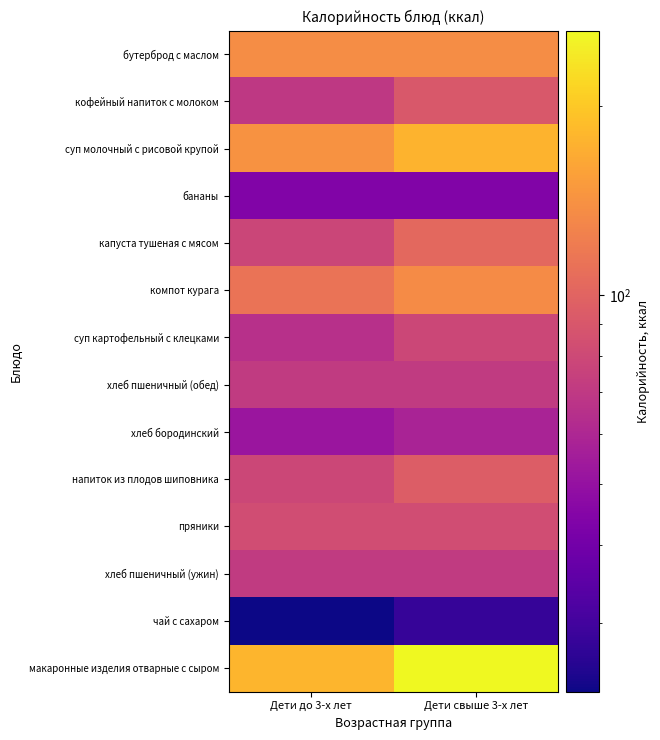

Reading left to right, list all the values displayed in this chart.

бутерброд с маслом: Дети до 3-х лет=136.0	Дети свыше 3-х лет=136.0
кофейный напиток с молоком: Дети до 3-х лет=70.0	Дети свыше 3-х лет=91.0
суп молочный с рисовой крупой: Дети до 3-х лет=142.0	Дети свыше 3-х лет=177.0
бананы: Дети до 3-х лет=44.0	Дети свыше 3-х лет=44.0
капуста тушеная с мясом: Дети до 3-х лет=78.2	Дети свыше 3-х лет=104.0
компот курага: Дети до 3-х лет=113.0	Дети свыше 3-х лет=135.0
суп картофельный с клецками: Дети до 3-х лет=65.4	Дети свыше 3-х лет=78.5
хлеб пшеничный (обед): Дети до 3-х лет=71.0	Дети свыше 3-х лет=71.0
хлеб бородинский: Дети до 3-х лет=52.0	Дети свыше 3-х лет=58.5
напиток из плодов шиповника: Дети до 3-х лет=79.0	Дети свыше 3-х лет=94.8
пряники: Дети до 3-х лет=83.0	Дети свыше 3-х лет=83.0
хлеб пшеничный (ужин): Дети до 3-х лет=71.0	Дети свыше 3-х лет=71.0
чай с сахаром: Дети до 3-х лет=23.3	Дети свыше 3-х лет=28.0
макаронные изделия отварные с сыром: Дети до 3-х лет=179.0	Дети свыше 3-х лет=264.0